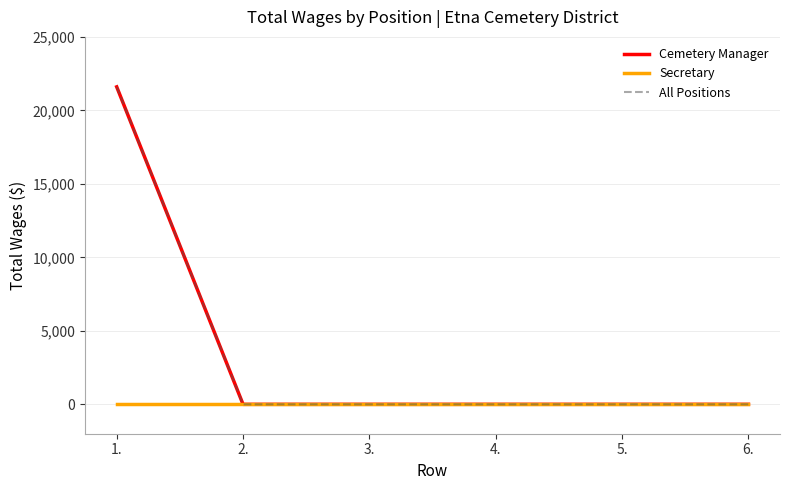

True or false: Cemetery Manager and All Positions cross at least once.

False